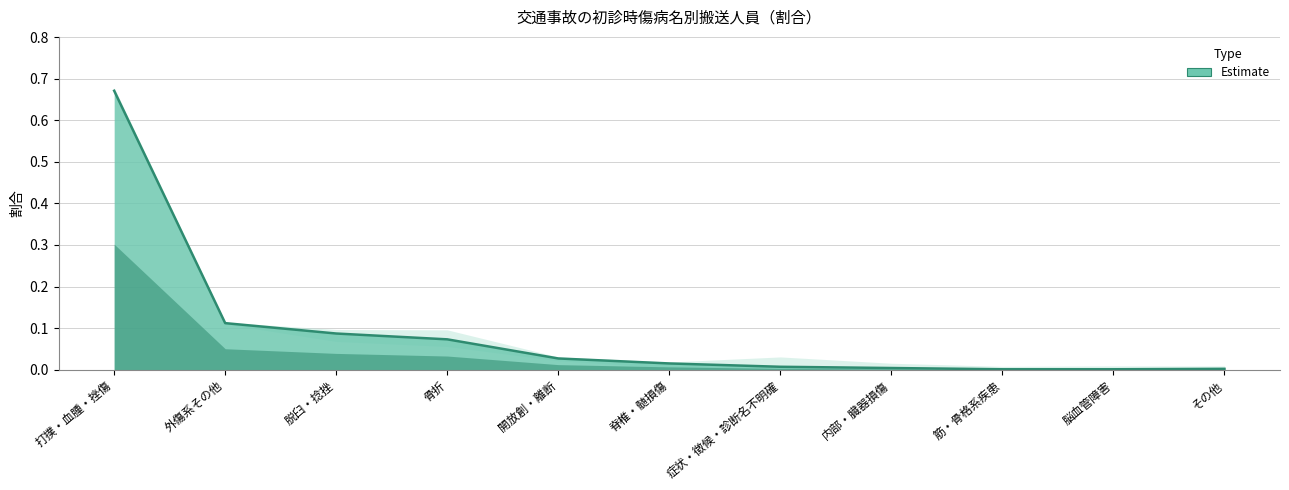

The chart shows a value of 0.0 at その他. True or false?

True